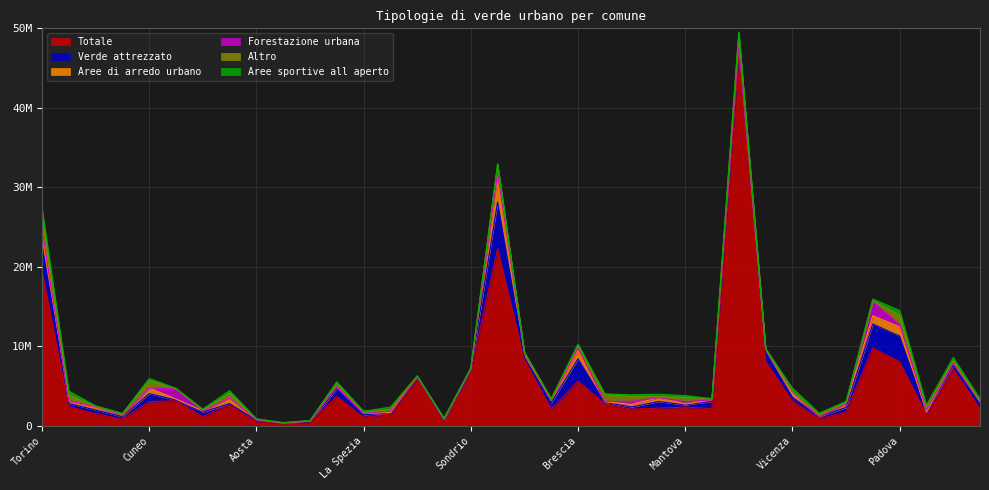

Which series changed the most between Varese and Sondrio?

Totale